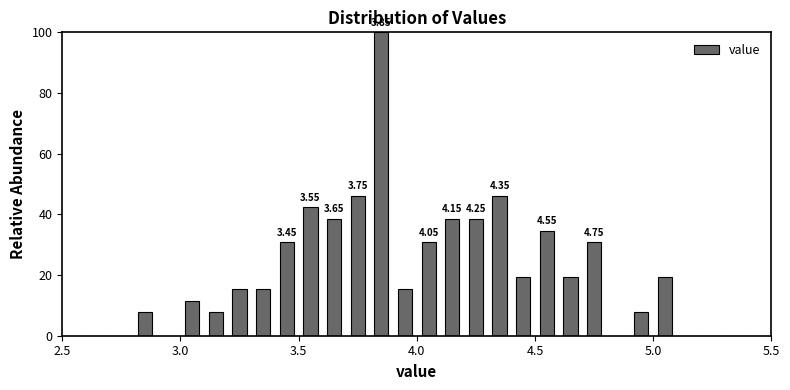

Around what value on the x-axis is the tallest bar? Give the approximate position of its centre, as read against the axis.

3.85